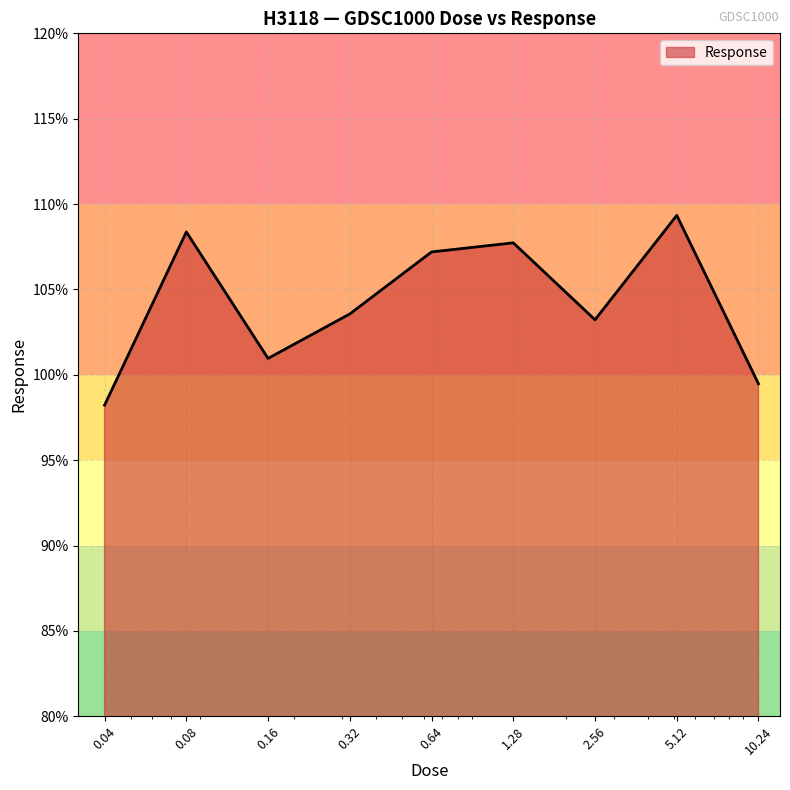

What is the difference between the maximum and minimum values?

11.1